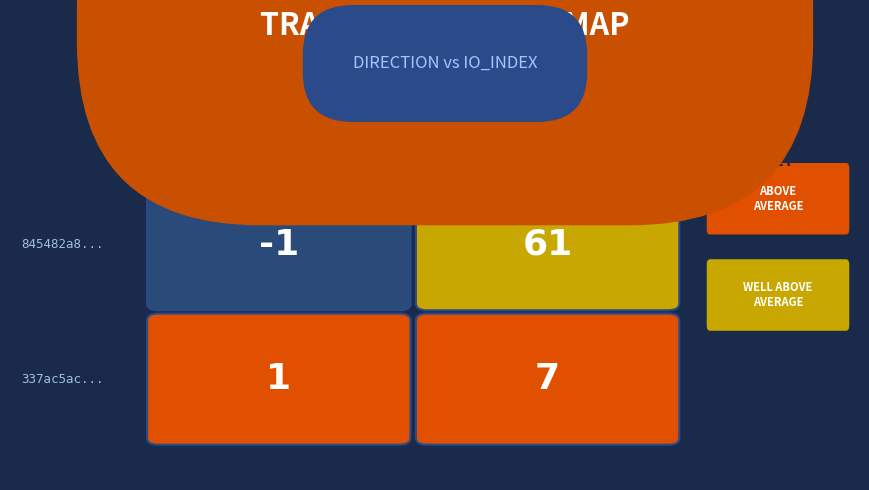

How many data points does each series have?

2